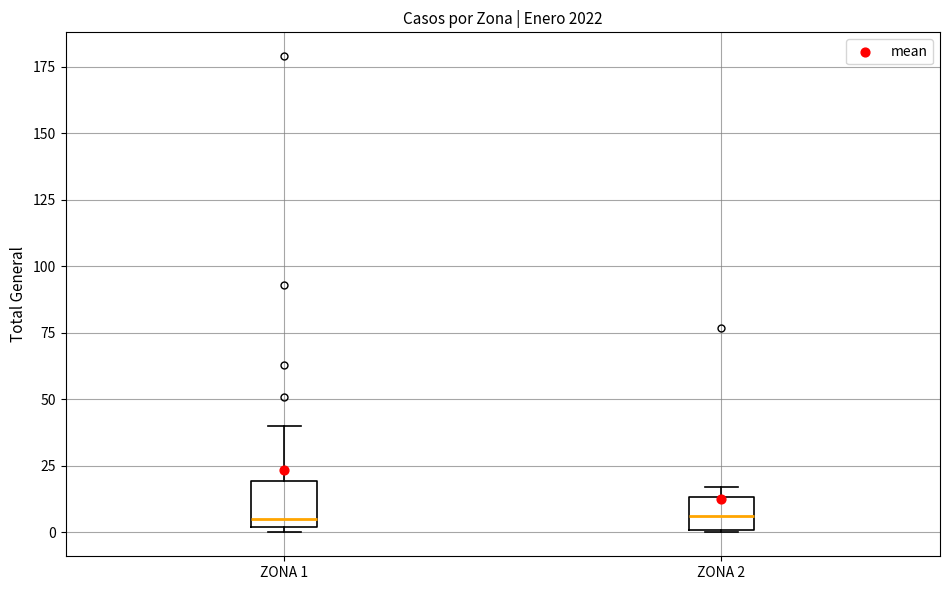

Where is the lower edge of the box for ZONA 2 on the y-axis? The values are not printed on the chart, so give them approximately, as read against the axis.

0